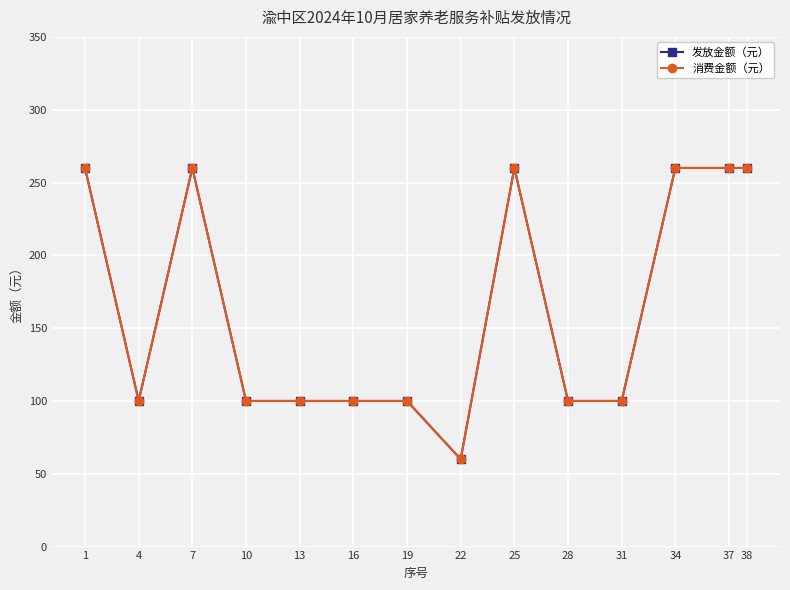

Between 4 and 13, which series saw the biggest shift?

发放金额（元）